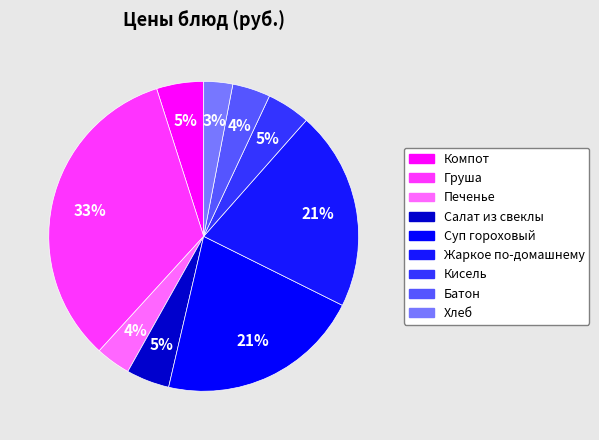

Does Кисель represent more than half of the total?

No